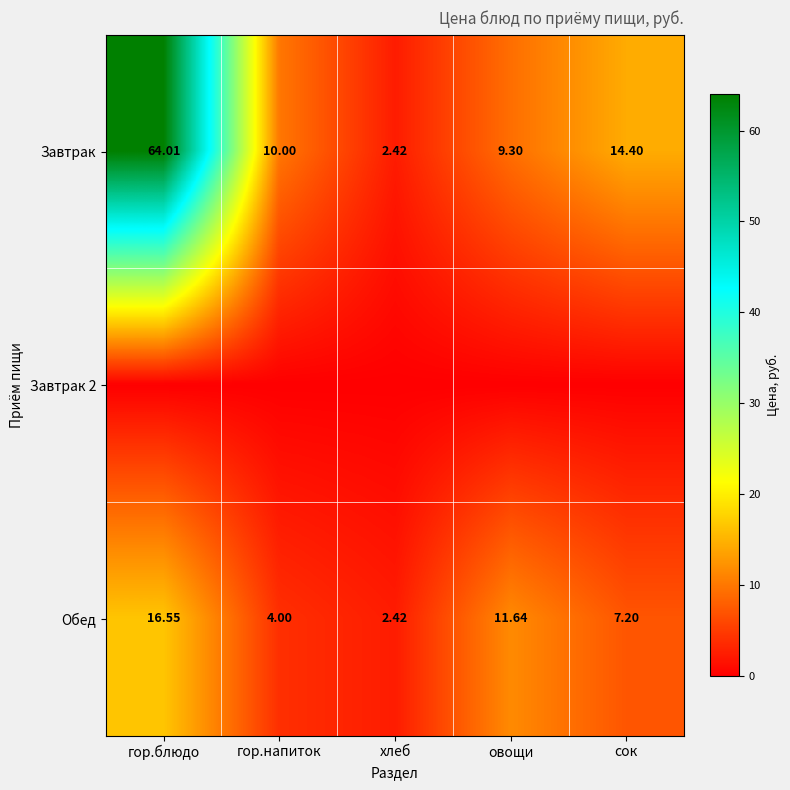

How many distinct data groups are displayed?

3